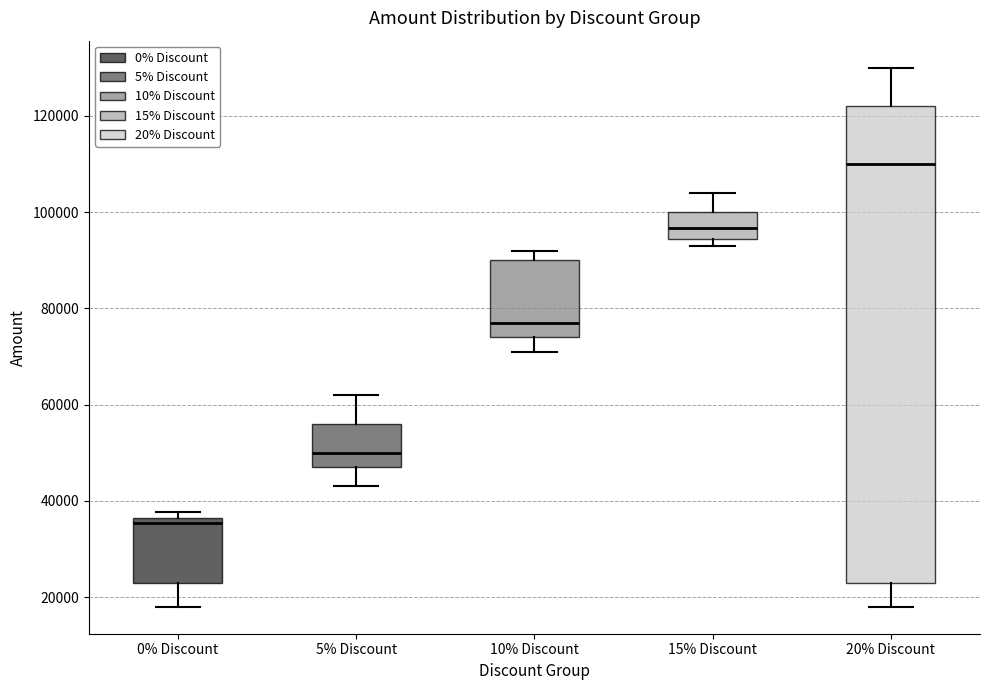

Which box has the highest median line?

20% Discount